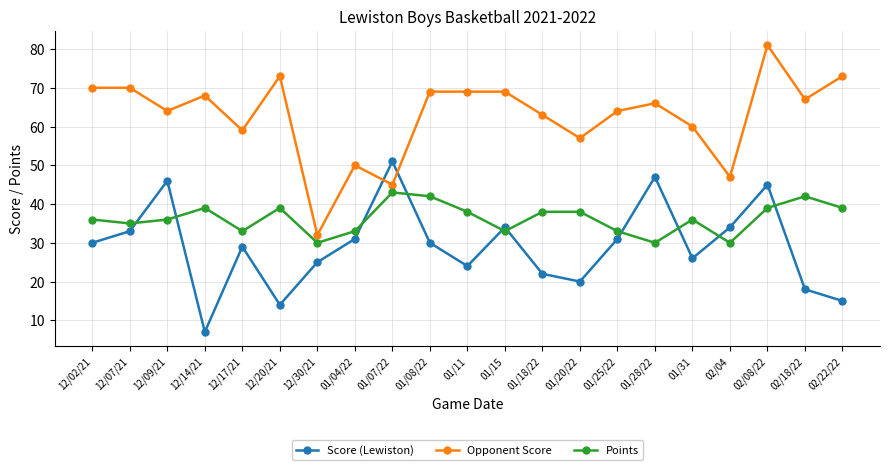

Rank the series at 01/18/22 from highest to lowest value.

Opponent Score, Points, Score (Lewiston)